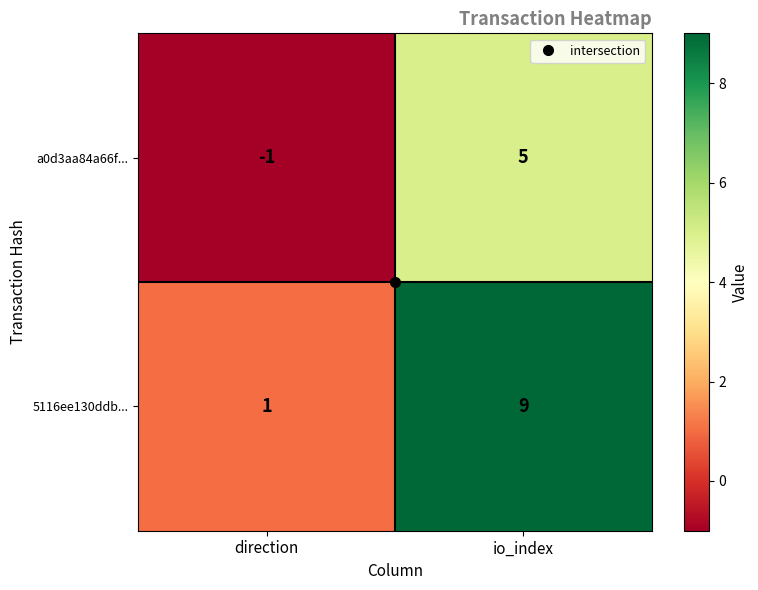

What is the sum of all 5116ee130ddb... values?

10